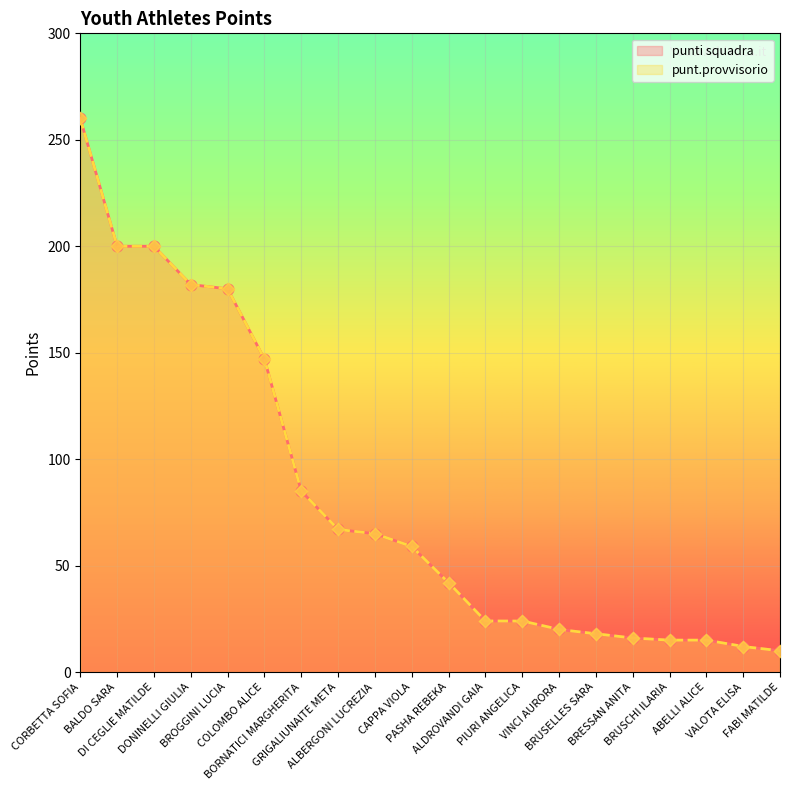

What are all the series names shown in the legend?

punti squadra, punt.provvisorio